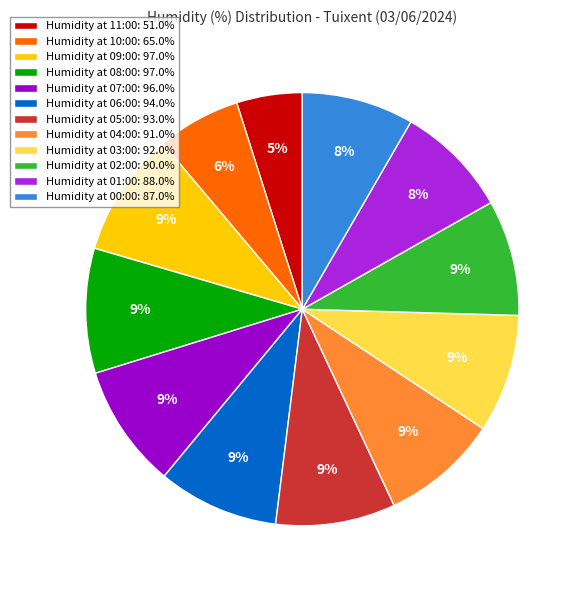

To the nearest percent, what is the difference between the Humidity at 06:00: 94.0% and Humidity at 01:00: 88.0% slice percentages?

1%